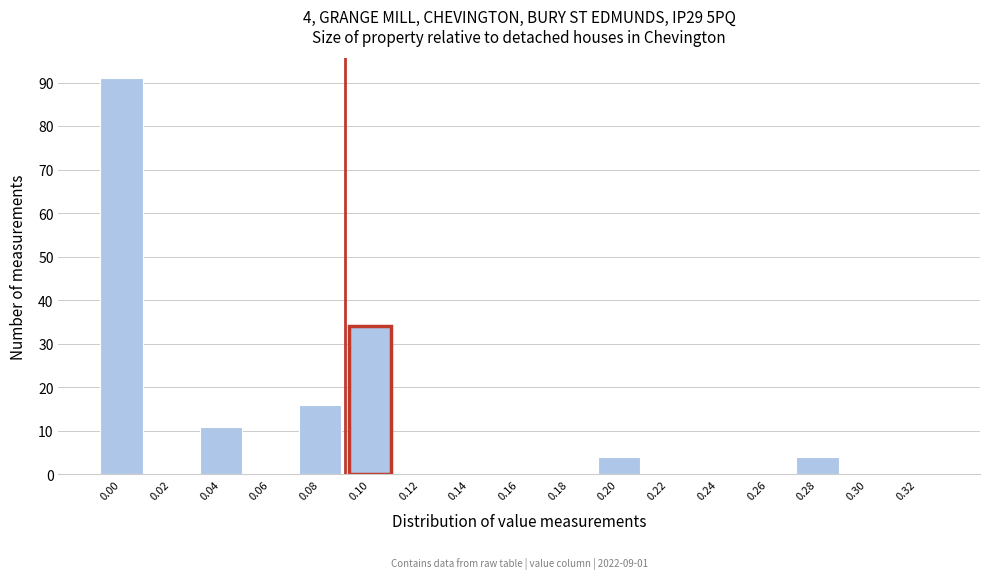

Reading right to left, extract all data points from this chart.

0.32=0	0.30=0	0.28=4	0.26=0	0.24=0	0.22=0	0.20=4	0.18=0	0.16=0	0.14=0	0.12=0	0.10=34	0.08=16	0.06=0	0.04=11	0.02=0	0.00=91